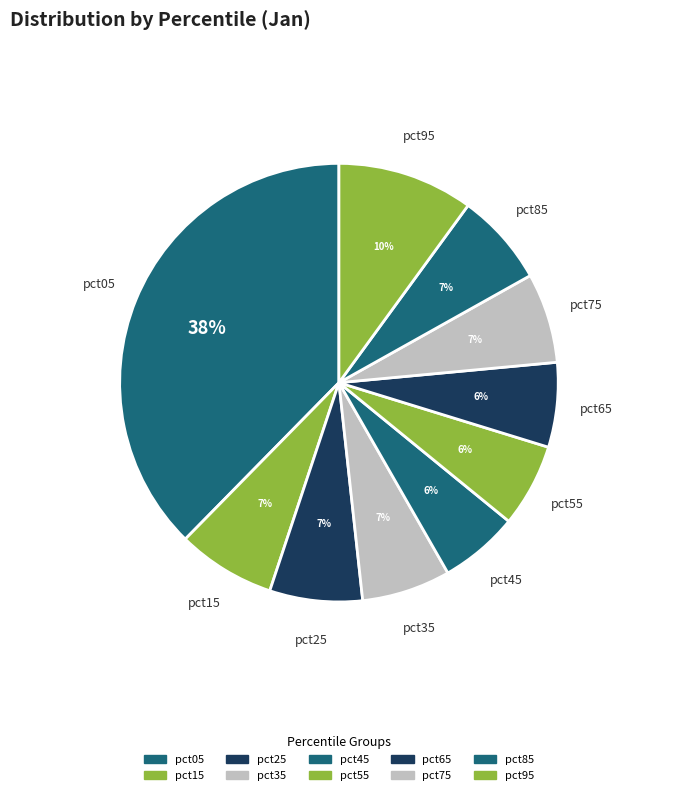

The pct55 slice represents 6% of the pie. True or false?

True